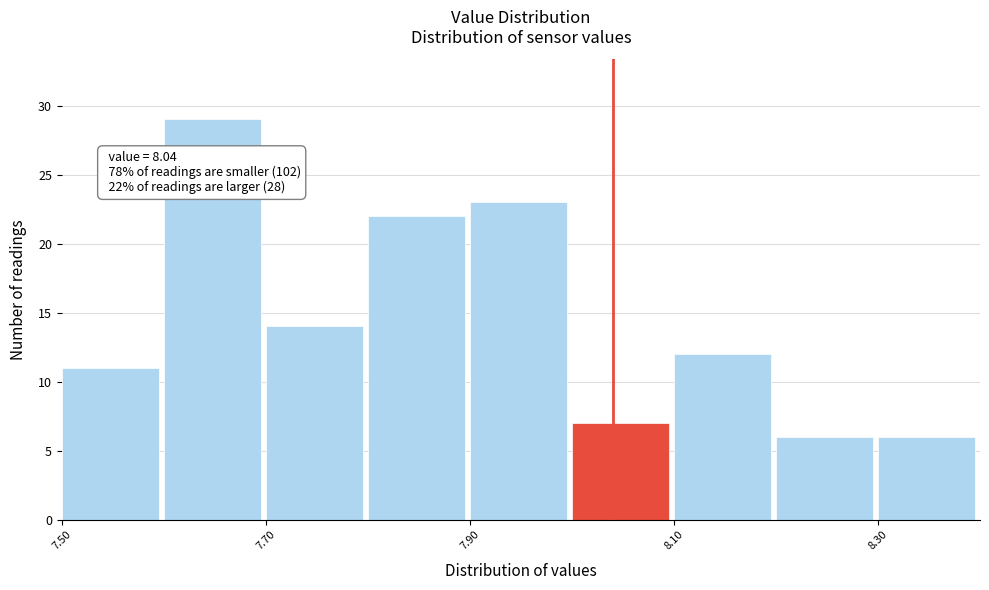

Over which range of the x-axis is the bar tallest?

7.6 to 7.7